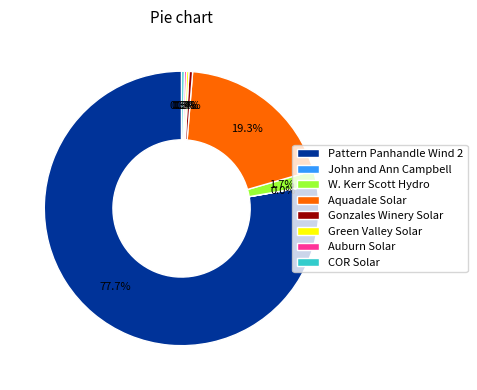

Approximately how many times larger is the value at Aquadale Solar compared to Gonzales Winery Solar?

45.0